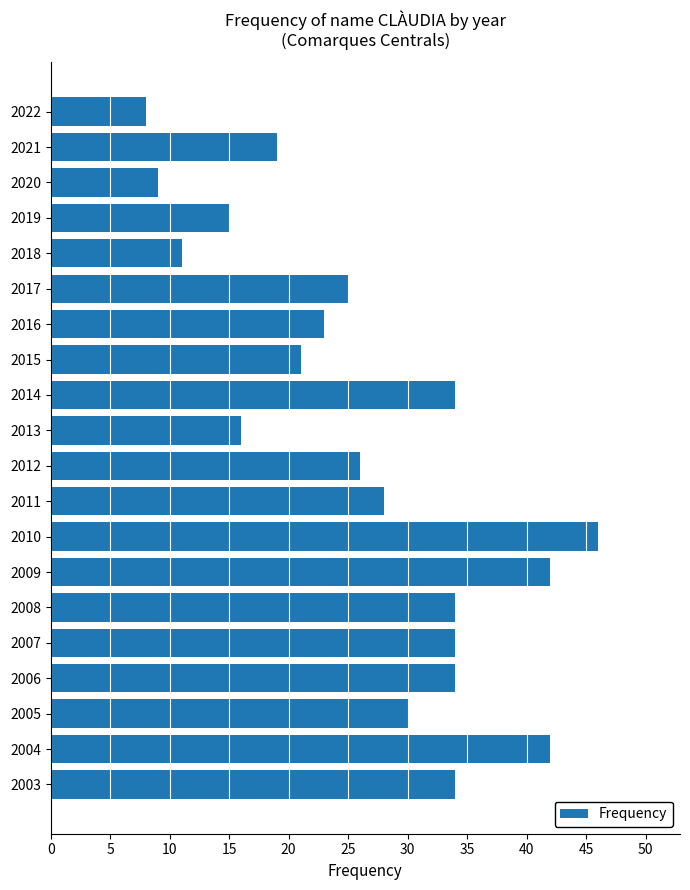

Approximately how many times larger is the value at 2011 compared to 2005?

0.9